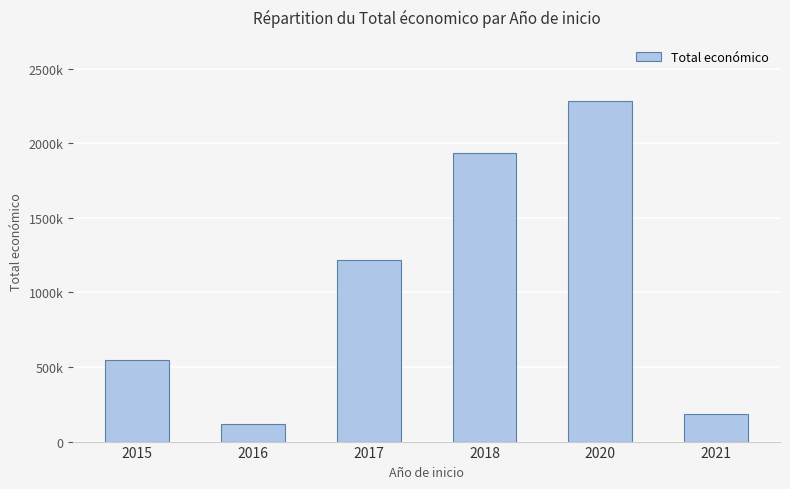

What is the greatest value displayed?

2284071